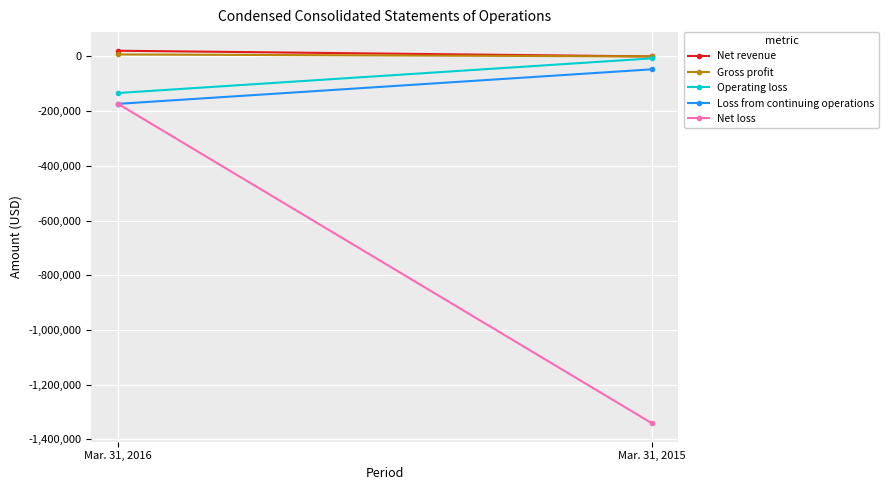

Is it true that Gross profit equals 2957 at Mar. 31, 2015?

False